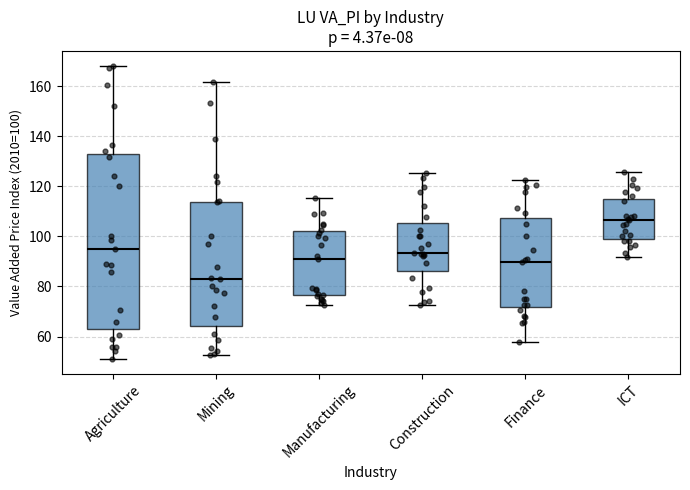

Which box's median line is the lowest?

Mining